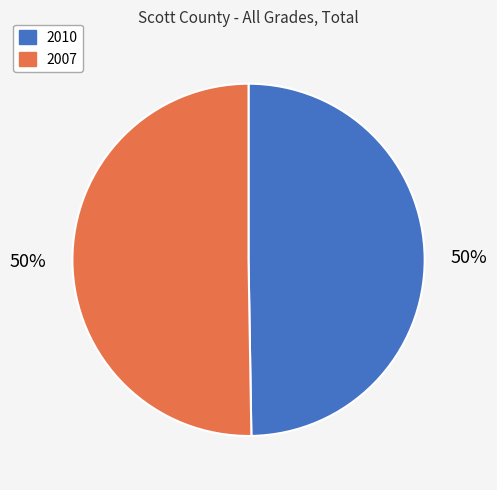

How many slices are in this pie chart?

2